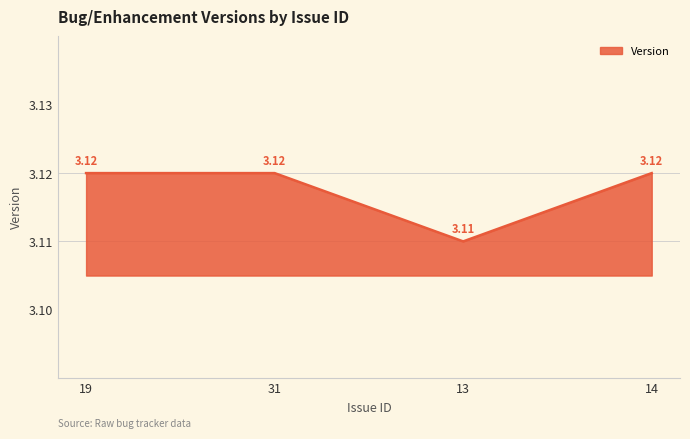

Does the chart display data point markers on the line(s)?

No